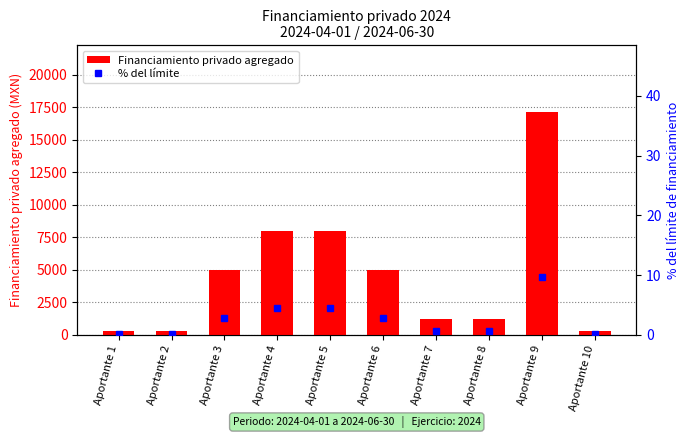

Reading left to right, what are all the values shown in this chart?

Financiamiento privado agregado: Aportante 1=280.0	Aportante 2=280.0	Aportante 3=5000.0	Aportante 4=8000.0	Aportante 5=8000.0	Aportante 6=5000.0	Aportante 7=1200.0	Aportante 8=1200.0	Aportante 9=17100.0	Aportante 10=300.0
% del límite: Aportante 1=0.2	Aportante 2=0.2	Aportante 3=2.8	Aportante 4=4.5	Aportante 5=4.5	Aportante 6=2.8	Aportante 7=0.7	Aportante 8=0.7	Aportante 9=9.7	Aportante 10=0.2